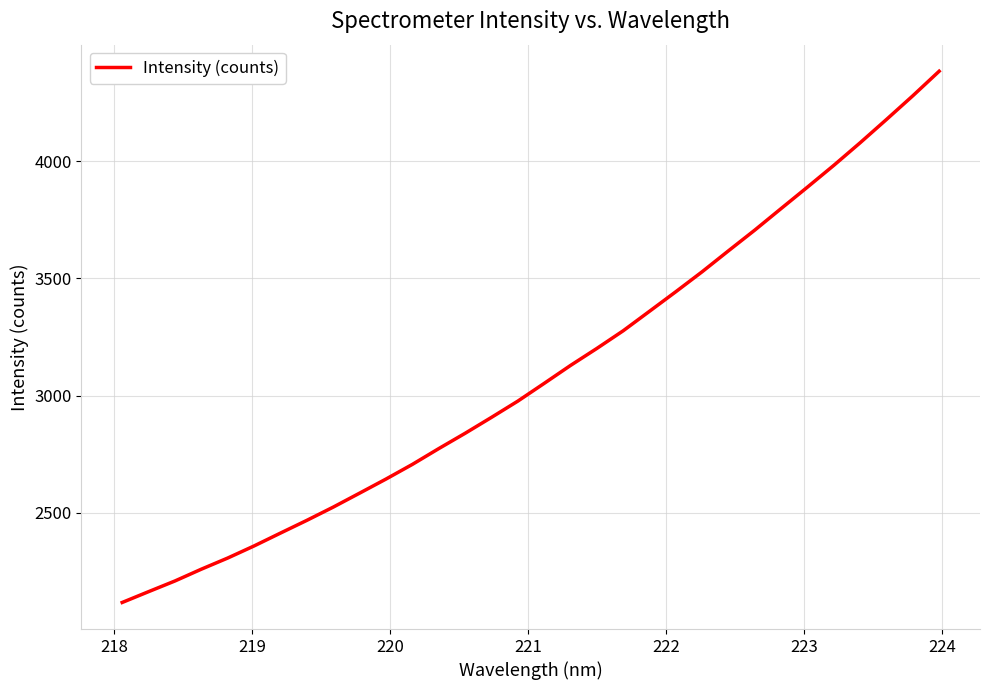

What is the maximum value shown in the chart?

4384.2